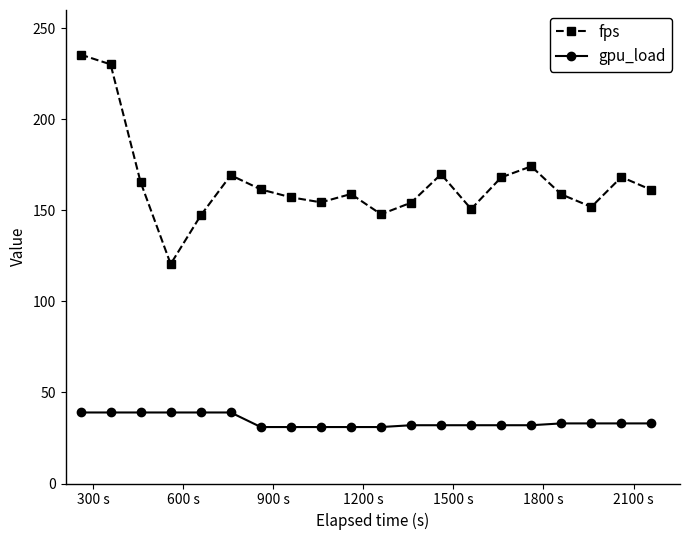

List the series in order of their peak value, highest first.

fps, gpu_load